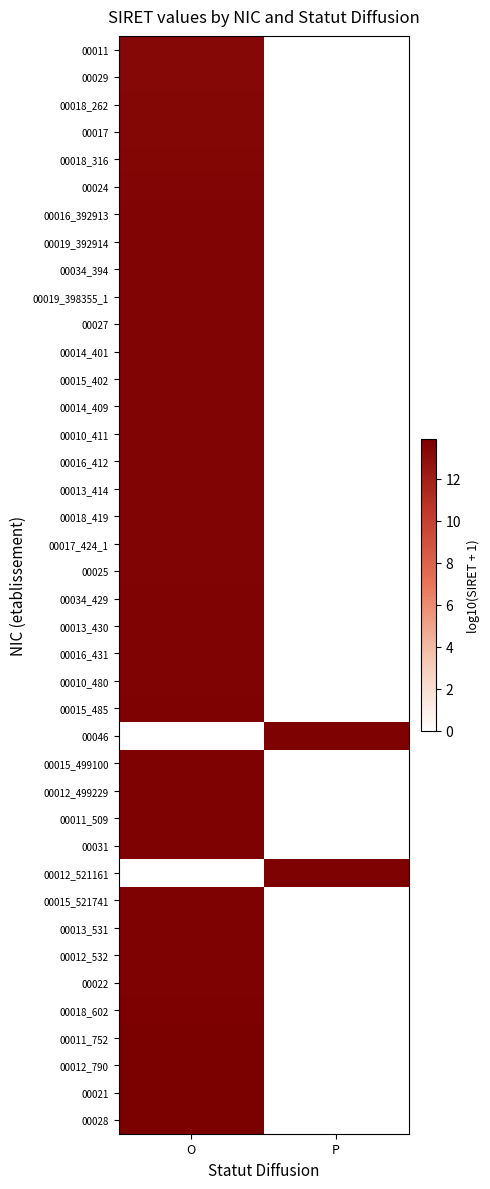

Rank the series by their maximum value, from highest to lowest.

00028, 00021, 00012_790, 00011_752, 00018_602, 00022, 00012_532, 00013_531, 00015_521741, 00012_521161, 00031, 00011_509, 00012_499229, 00015_499100, 00046, 00015_485, 00010_480, 00016_431, 00013_430, 00034_429, 00025, 00017_424_1, 00018_419, 00013_414, 00016_412, 00010_411, 00014_409, 00015_402, 00014_401, 00027, 00019_398355_1, 00034_394, 00019_392914, 00016_392913, 00024, 00018_316, 00017, 00018_262, 00029, 00011